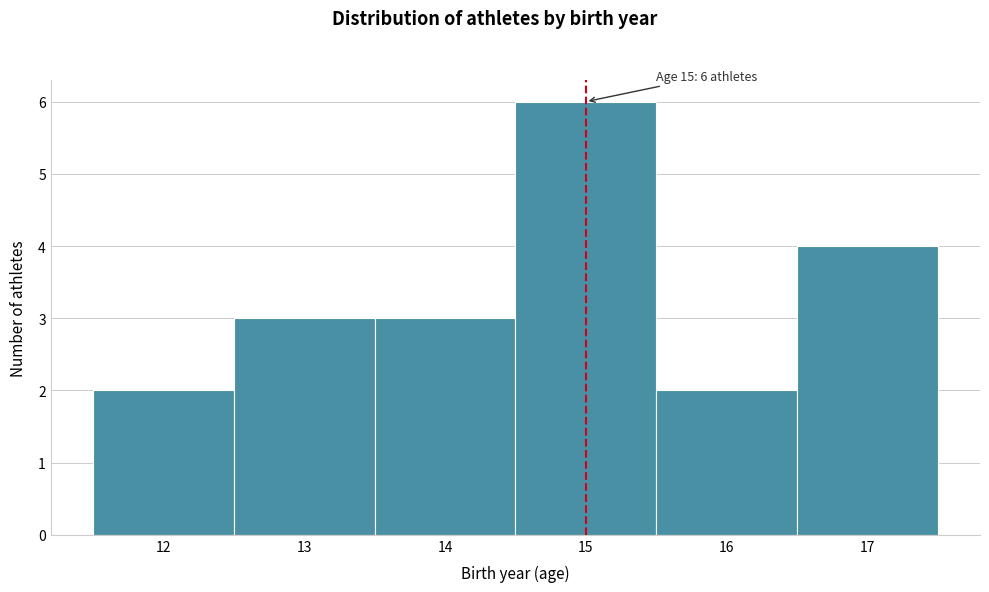

Which range on the x-axis has the tallest bar?

14.5 to 15.5